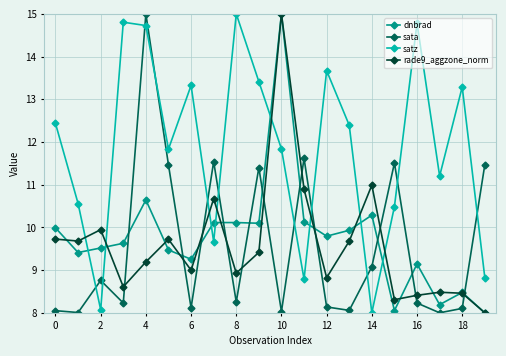

How many data points does each series have?

20